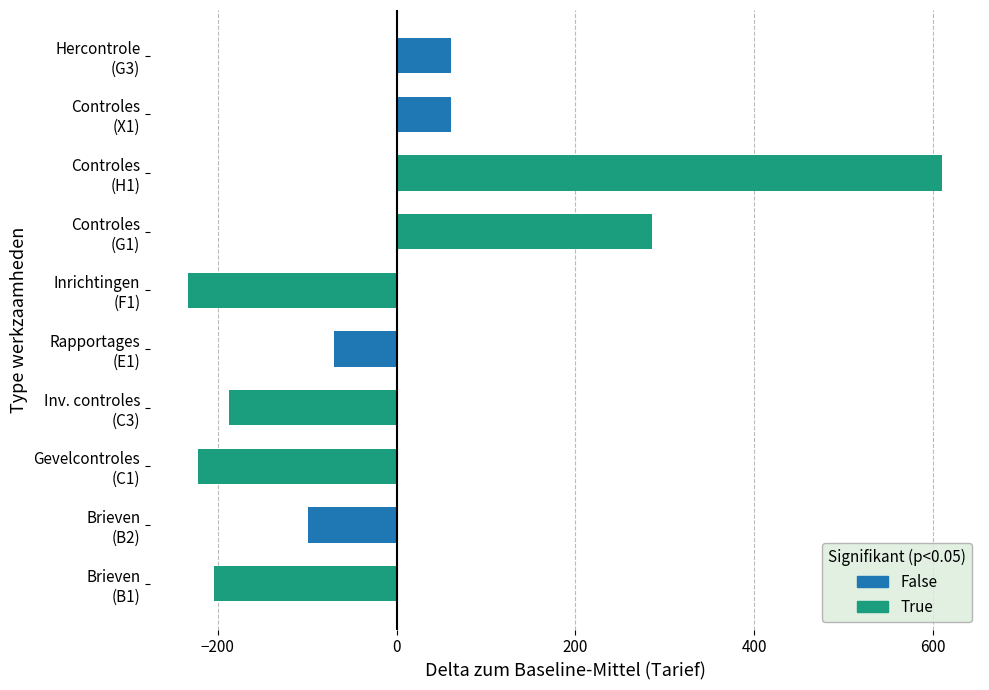

What is the minimum value shown in the chart?

-233.6